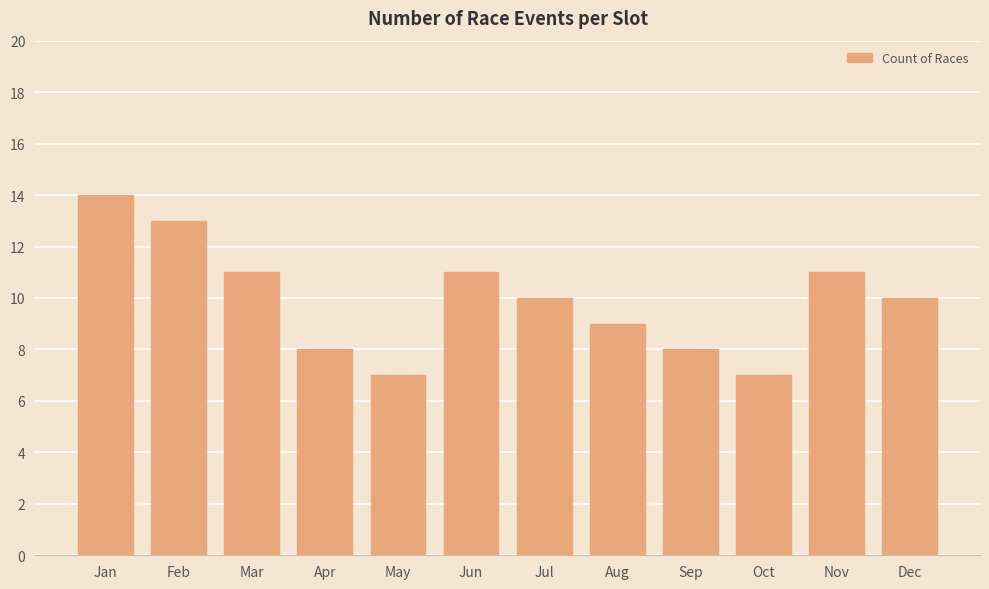

Are the bars horizontal?

No